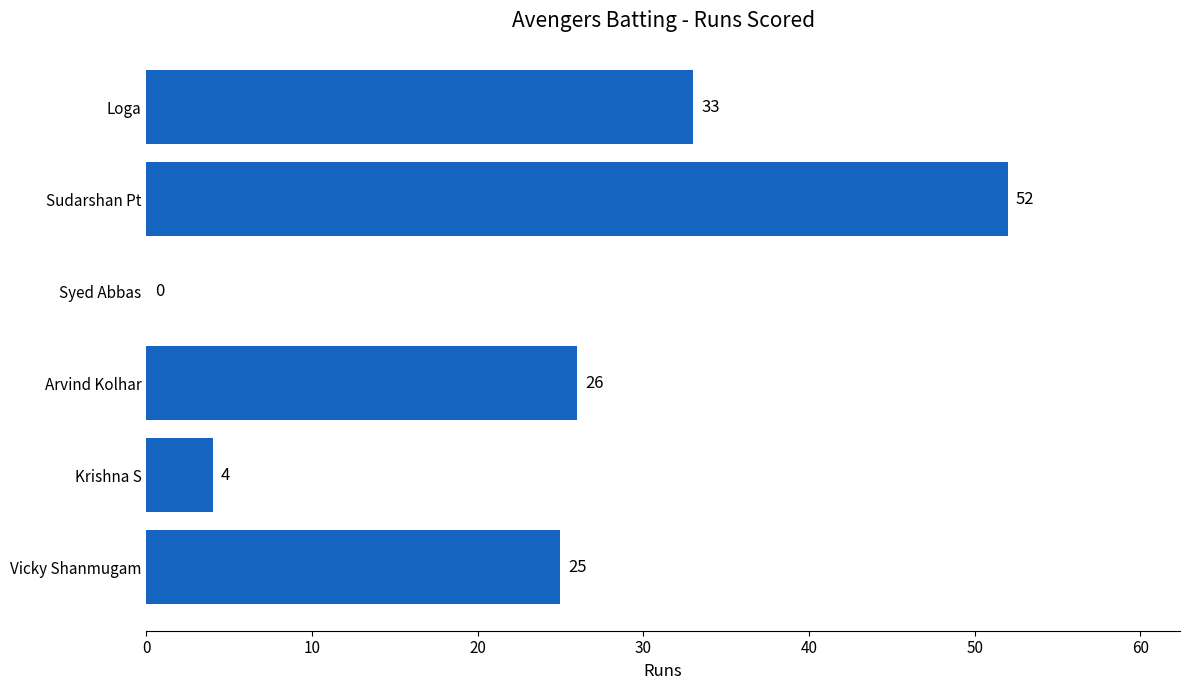

True or false: the data shows 25 at Vicky Shanmugam.

True